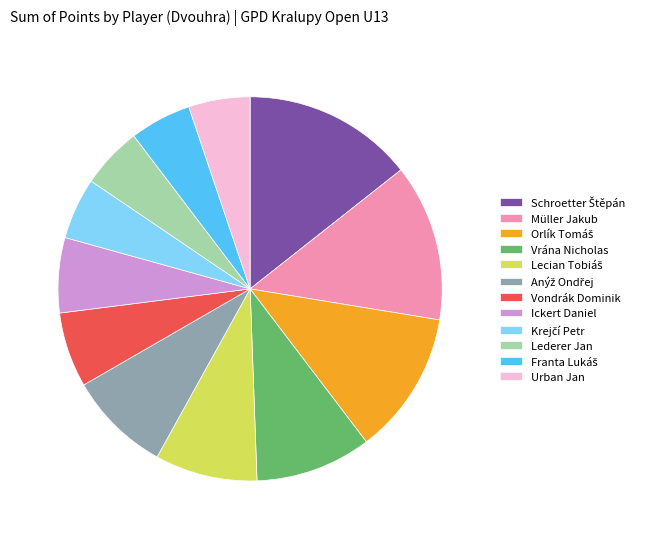

True or false: Vondrák Dominik accounts for 6% of the total.

True